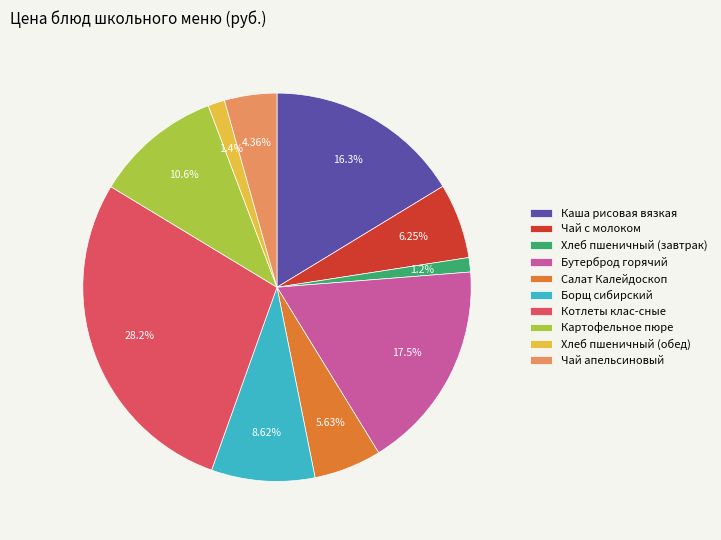

What is the total percentage of Чай апельсиновый and Каша рисовая вязкая?

20.7%